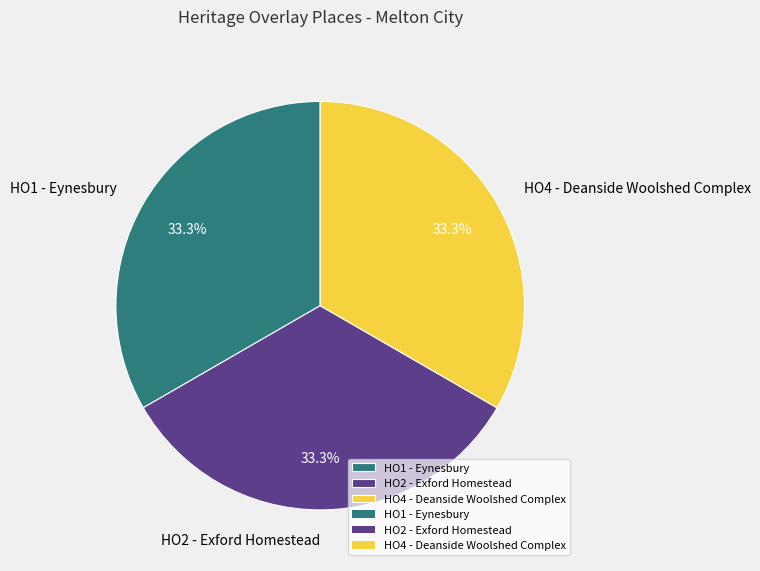

What is the ratio of the value at HO1 - Eynesbury to the value at HO4 - Deanside Woolshed Complex?

1.0